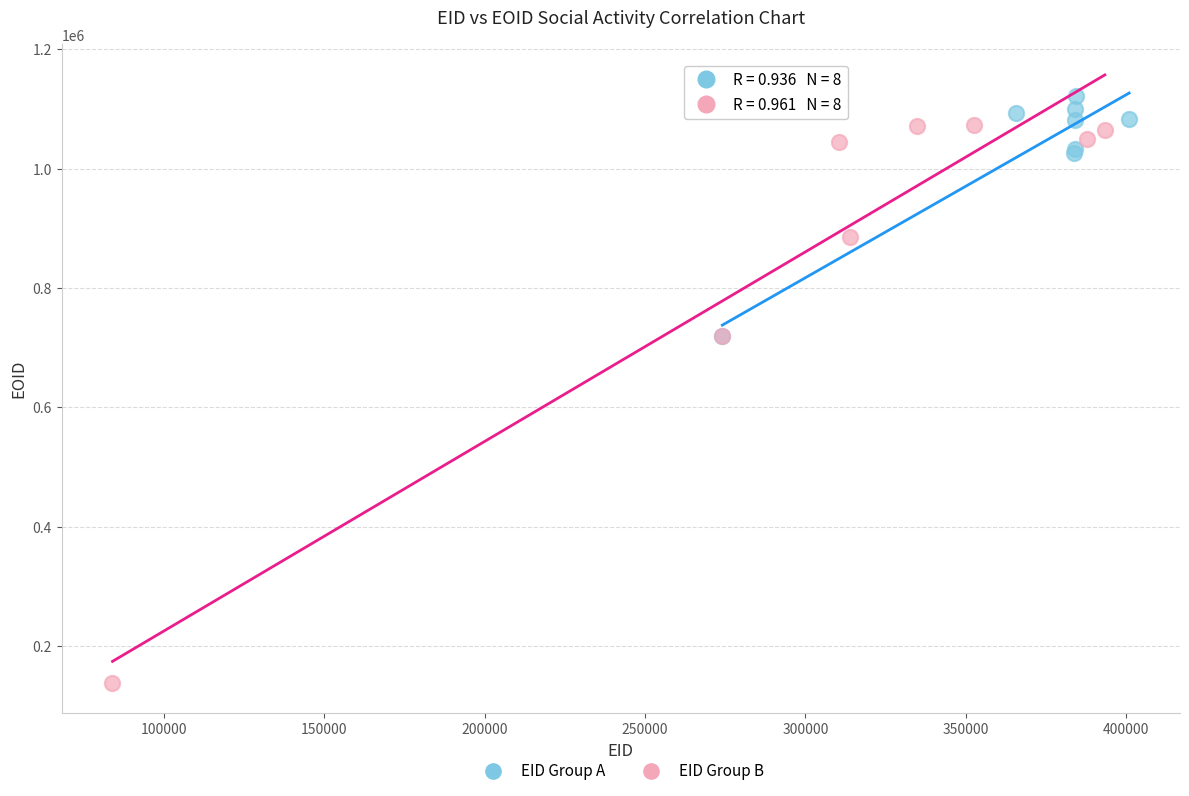

Which series reaches the minimum Y coordinate?

EID Group B